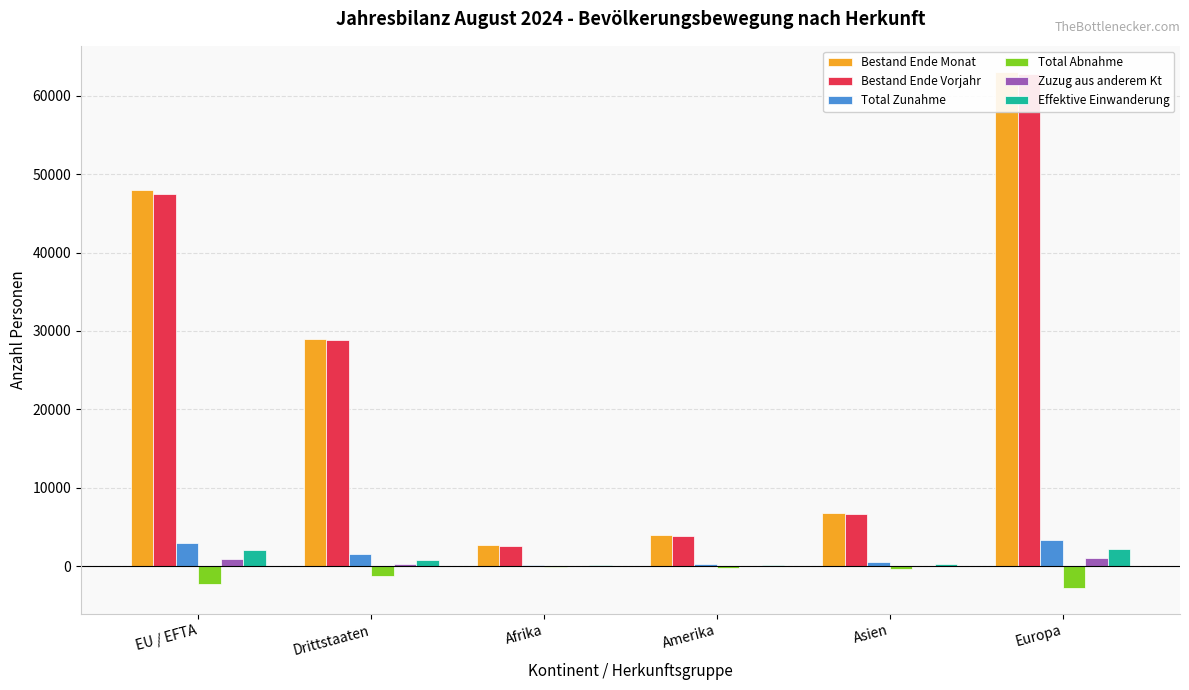

Reading left to right, transcribe all the data shown in this chart.

Bestand Ende Monat: EU / EFTA=47924	Drittstaaten=28942	Afrika=2710	Amerika=3925	Asien=6826	Europa=63055
Bestand Ende Vorjahr: EU / EFTA=47494	Drittstaaten=28887	Afrika=2629	Amerika=3913	Asien=6699	Europa=62807
Total Zunahme: EU / EFTA=2940	Drittstaaten=1562	Afrika=182	Amerika=324	Asien=576	Europa=3397
Total Abnahme: EU / EFTA=-2288	Drittstaaten=-1225	Afrika=-93	Amerika=-216	Asien=-403	Europa=-2790
Zuzug aus anderem Kt: EU / EFTA=908	Drittstaaten=250	Afrika=28	Amerika=43	Asien=70	Europa=1008
Effektive Einwanderung: EU / EFTA=2058	Drittstaaten=811	Afrika=104	Amerika=214	Asien=274	Europa=2260